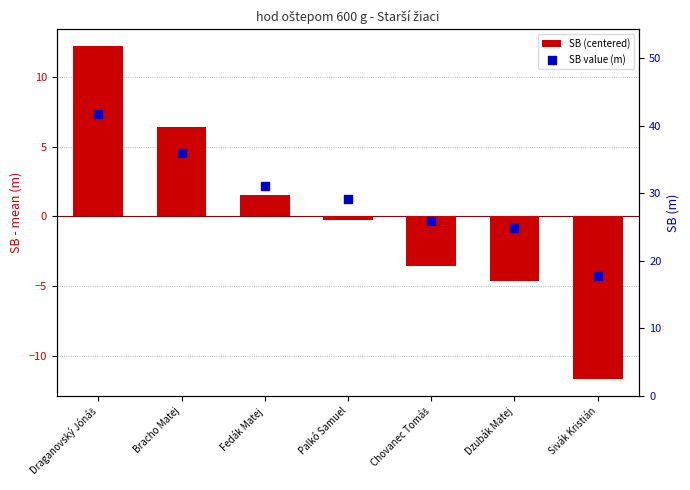

What are all the series names shown in the legend?

SB (centered), SB value (m)